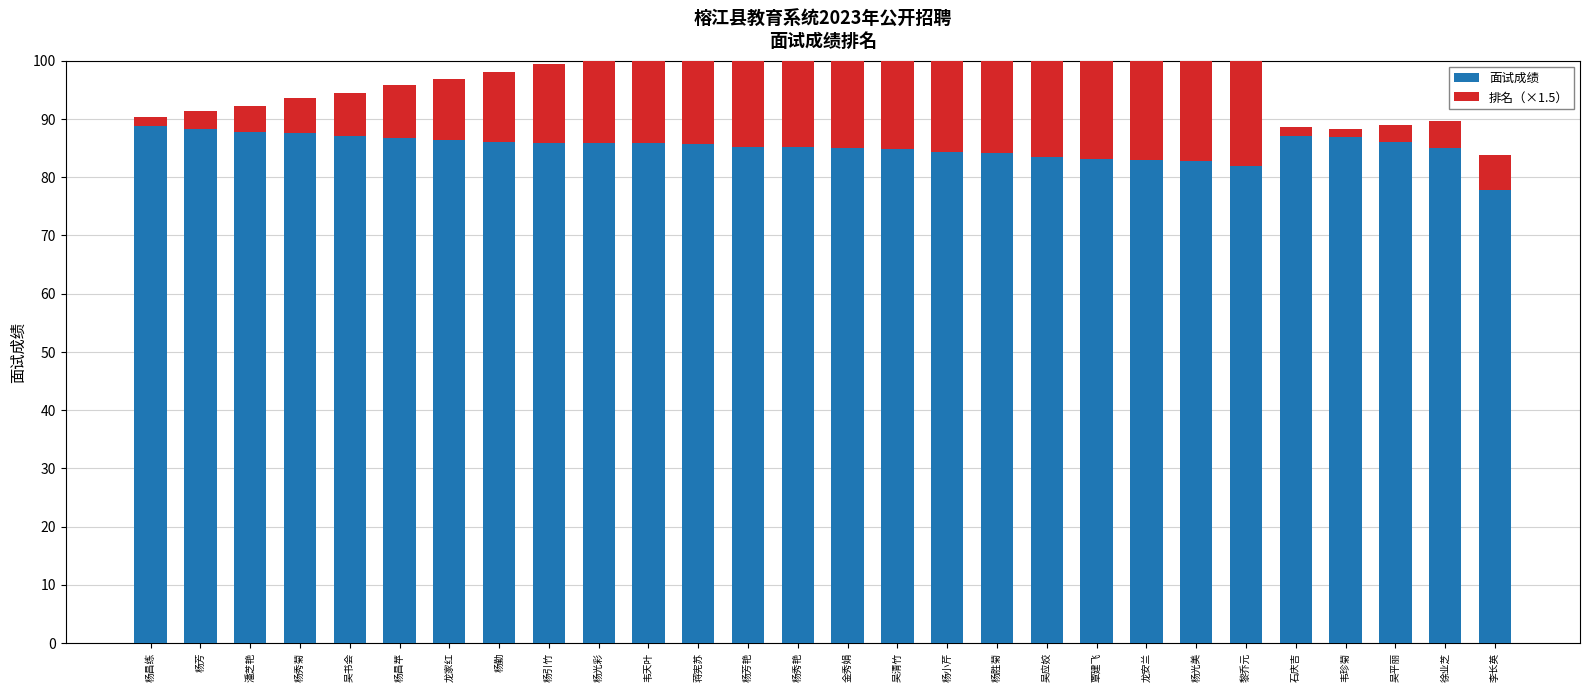

Reading right to left, what are all the values shown in this chart?

面试成绩: 李长英=77.8	徐业芝=85.1	吴平丽=86.0	韦珍菊=86.8	石庆吉=87.1	黎乔元=81.8	杨光美=82.8	龙安兰=82.9	覃建飞=83.2	吴应姣=83.5	杨胜菊=84.1	杨小芹=84.3	吴清竹=84.8	金秀娟=84.9	杨秀艳=85.2	杨芳艳=85.2	蒋宪苏=85.7	韦天叶=85.8	杨光彩=85.8	杨引竹=85.9	杨勤=86.0	龙家红=86.3	杨昌苹=86.8	吴书会=87.0	杨秀菊=87.6	潘芝艳=87.8	杨芳=88.3	杨昌练=88.8
排名（×1.5）: 李长英=6.0	徐业芝=4.5	吴平丽=3.0	韦珍菊=1.5	石庆吉=1.5	黎乔元=34.5	杨光美=33.0	龙安兰=31.5	覃建飞=30.0	吴应姣=28.5	杨胜菊=27.0	杨小芹=25.5	吴清竹=24.0	金秀娟=22.5	杨秀艳=21.0	杨芳艳=19.5	蒋宪苏=18.0	韦天叶=16.5	杨光彩=15.0	杨引竹=13.5	杨勤=12.0	龙家红=10.5	杨昌苹=9.0	吴书会=7.5	杨秀菊=6.0	潘芝艳=4.5	杨芳=3.0	杨昌练=1.5